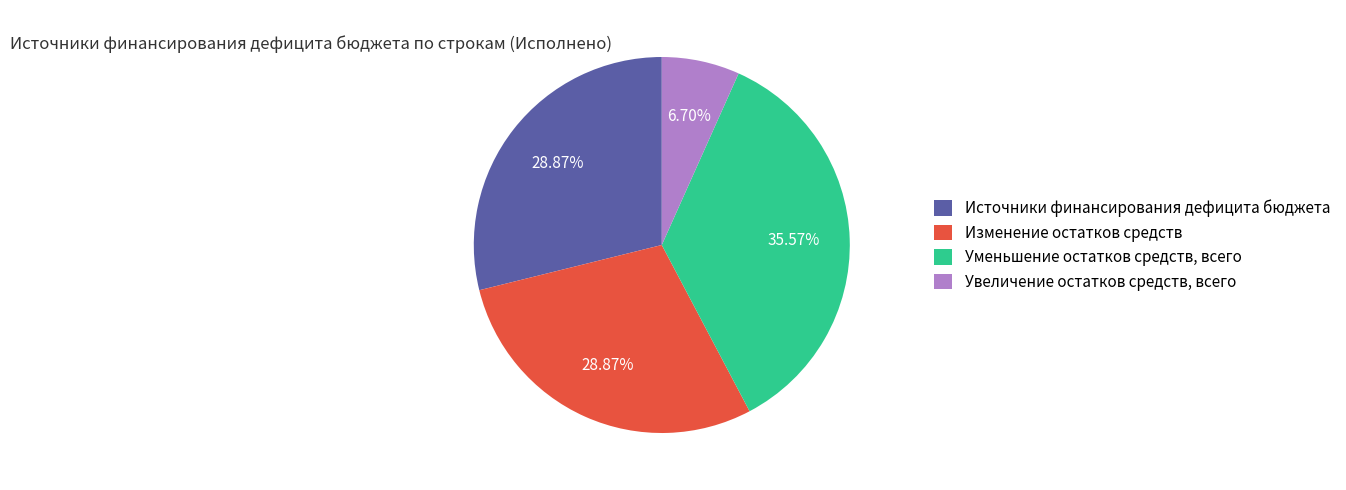

Does Уменьшение остатков средств, всего represent more than half of the total?

No